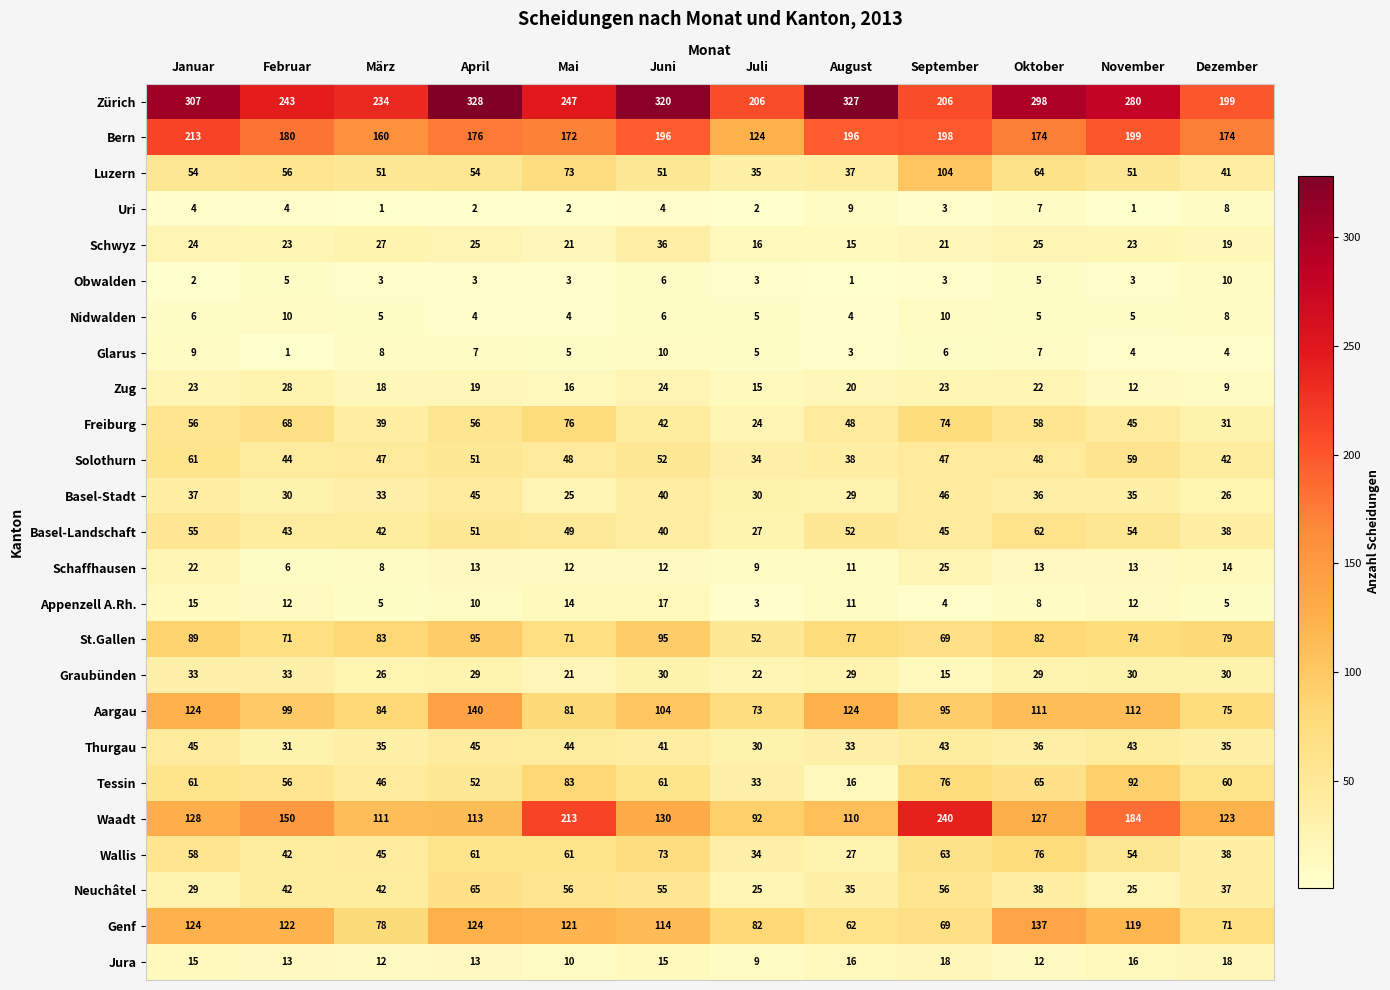

Between Januar and November, which series saw the biggest shift?

Waadt